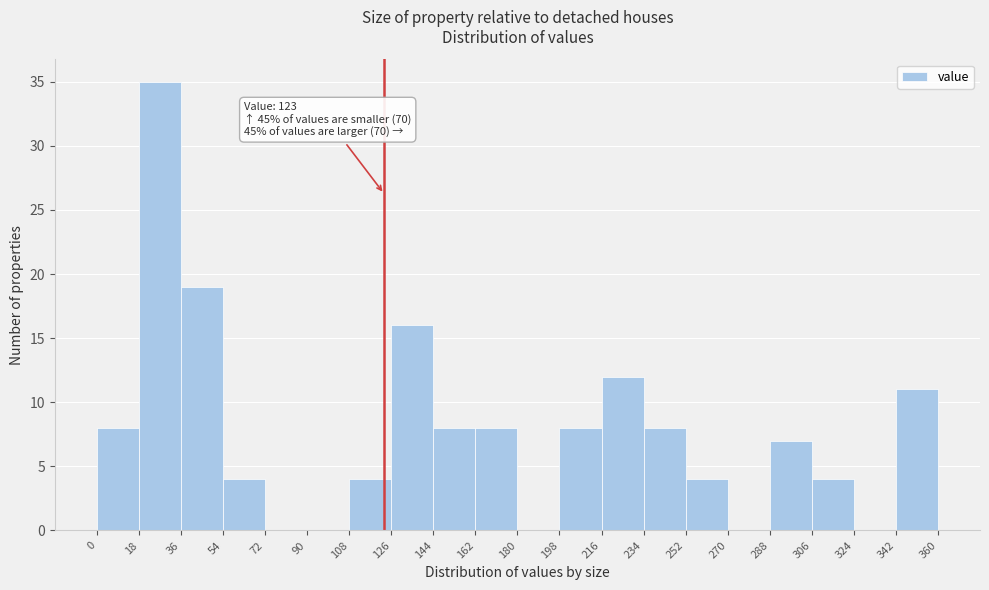

Over which range of the x-axis is the bar tallest?

18 to 36